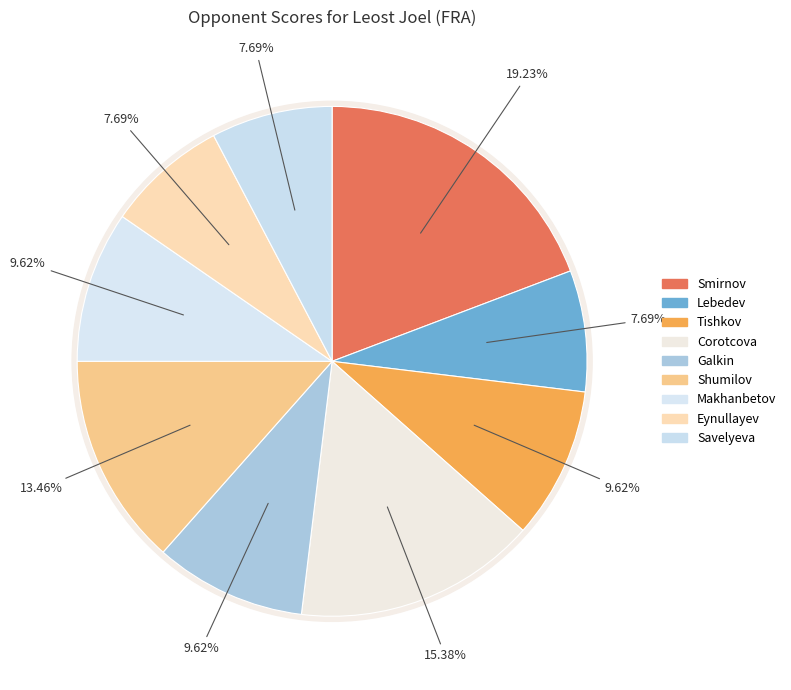

To the nearest percent, what portion does Savelyeva Anastasia represent?

8%